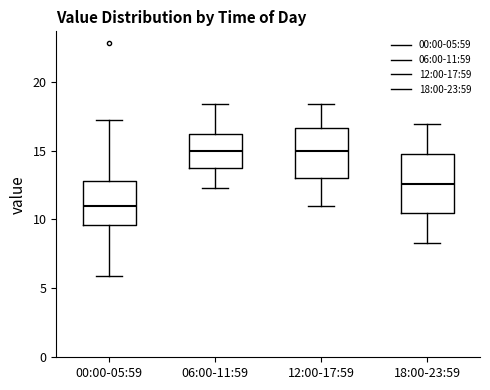

Reading left to right, read every box against the y-axis: the position of its median line, the range the box covers, and the ends of its whiskers. The values are not printed on the chart, so give them approximately, as read against the axis.

00:00-05:59: median 11.0, box 9.5 to 13.0, whiskers 6.0 to 17.0
06:00-11:59: median 15.0, box 13.5 to 16.0, whiskers 12.5 to 18.5
12:00-17:59: median 15.0, box 13.0 to 16.5, whiskers 11.0 to 18.5
18:00-23:59: median 12.5, box 10.5 to 15.0, whiskers 8.5 to 17.0